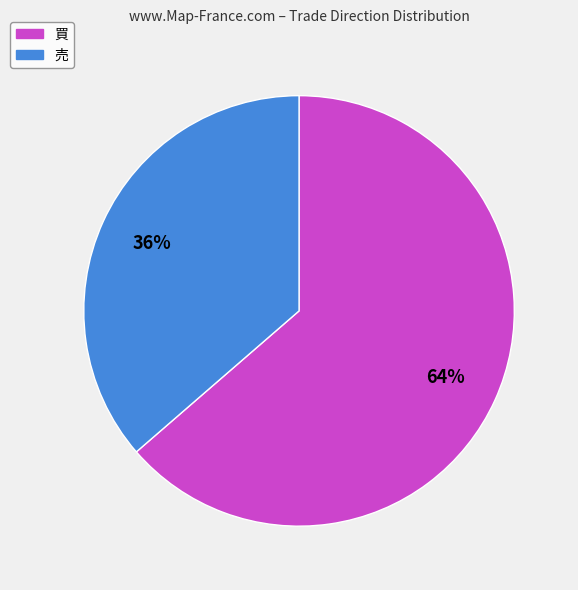

To the nearest percent, what is the average slice percentage?

50%